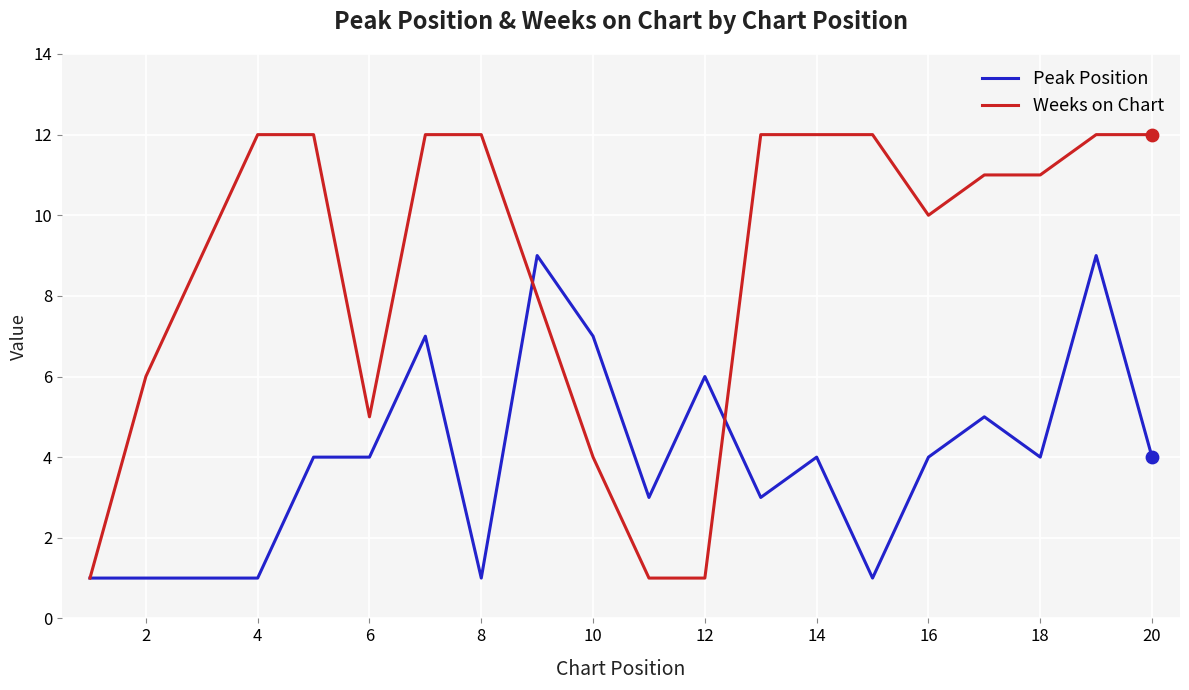

Which series has the largest range (max minus min)?

Weeks on Chart